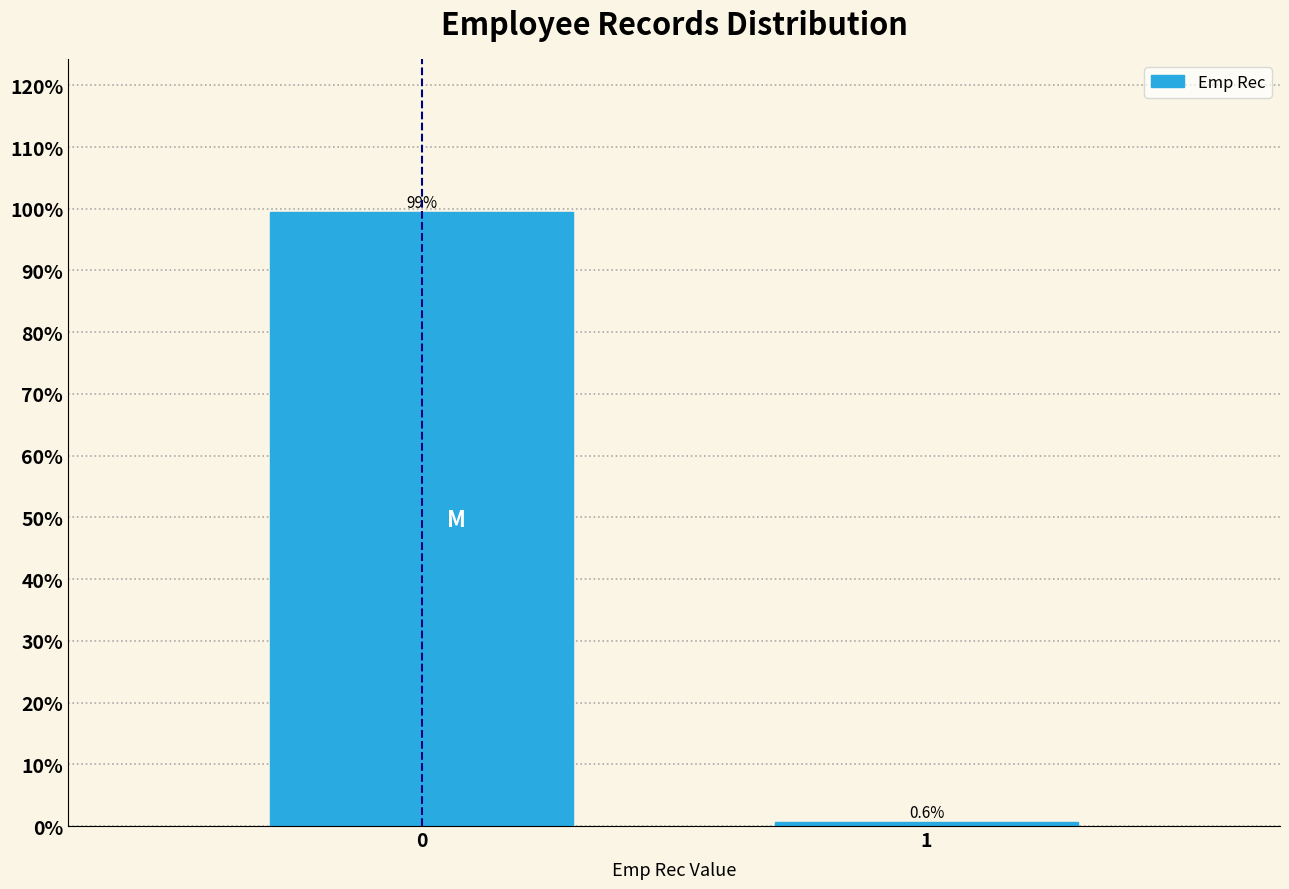

Reading left to right, list all the values displayed in this chart.

0=99.4	1=0.6